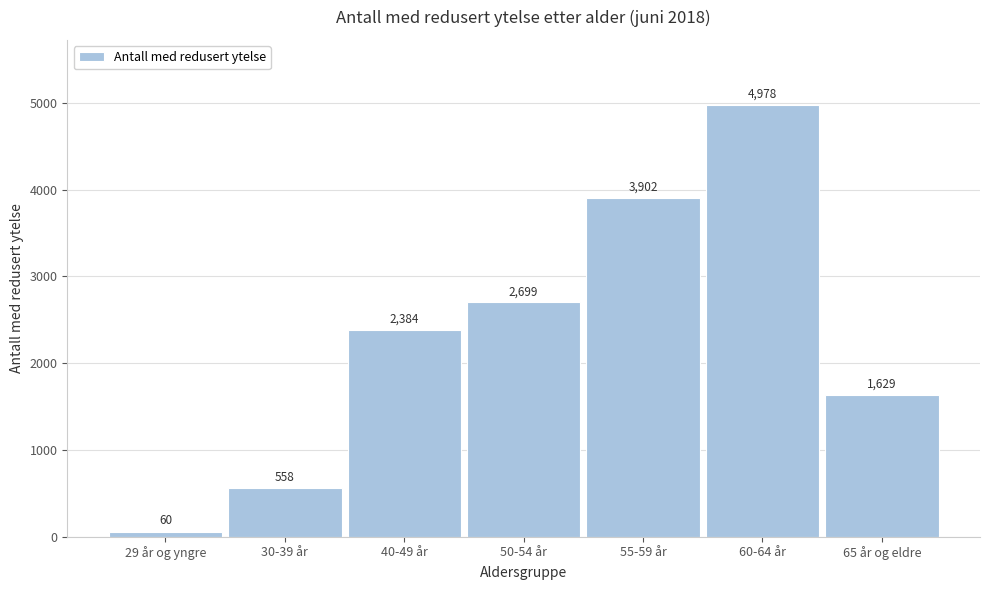

Reading left to right, list all the values displayed in this chart.

29 år og yngre=60	30-39 år=558	40-49 år=2384	50-54 år=2699	55-59 år=3902	60-64 år=4978	65 år og eldre=1629